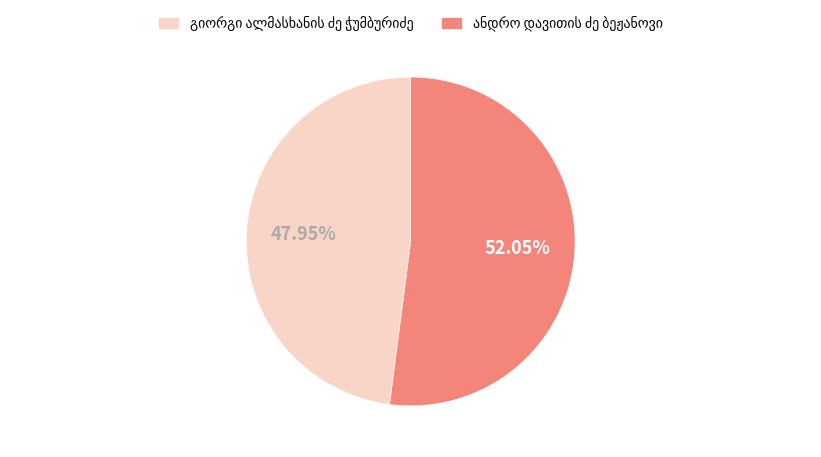

Is there any slice that represents more than half of the pie?

Yes